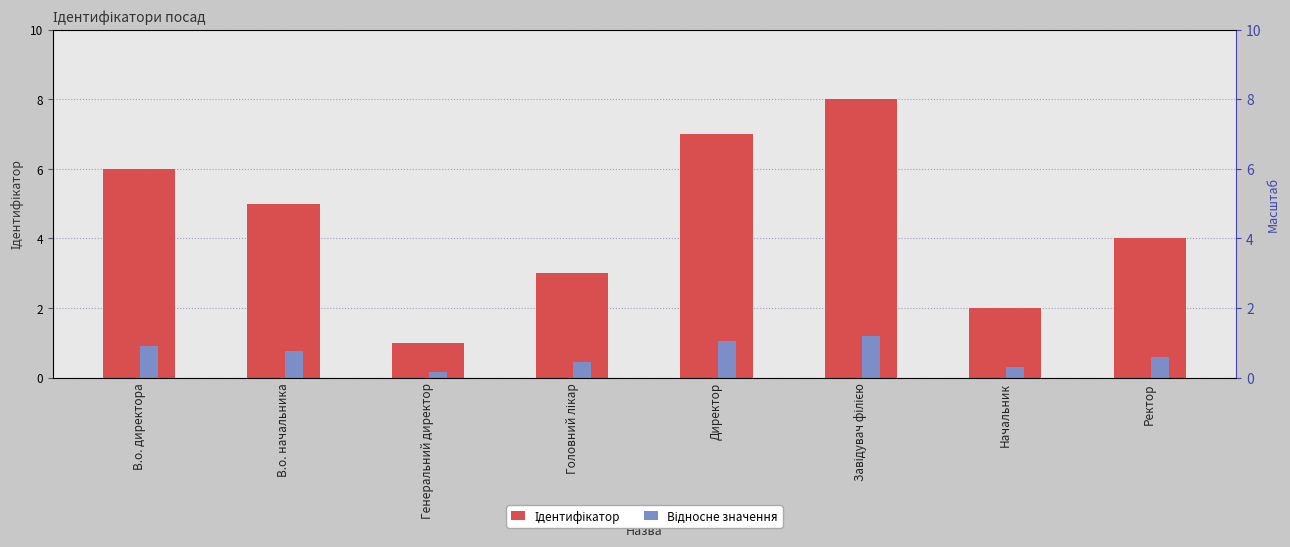

Which has a higher value, В.о. директора or Директор?

Директор